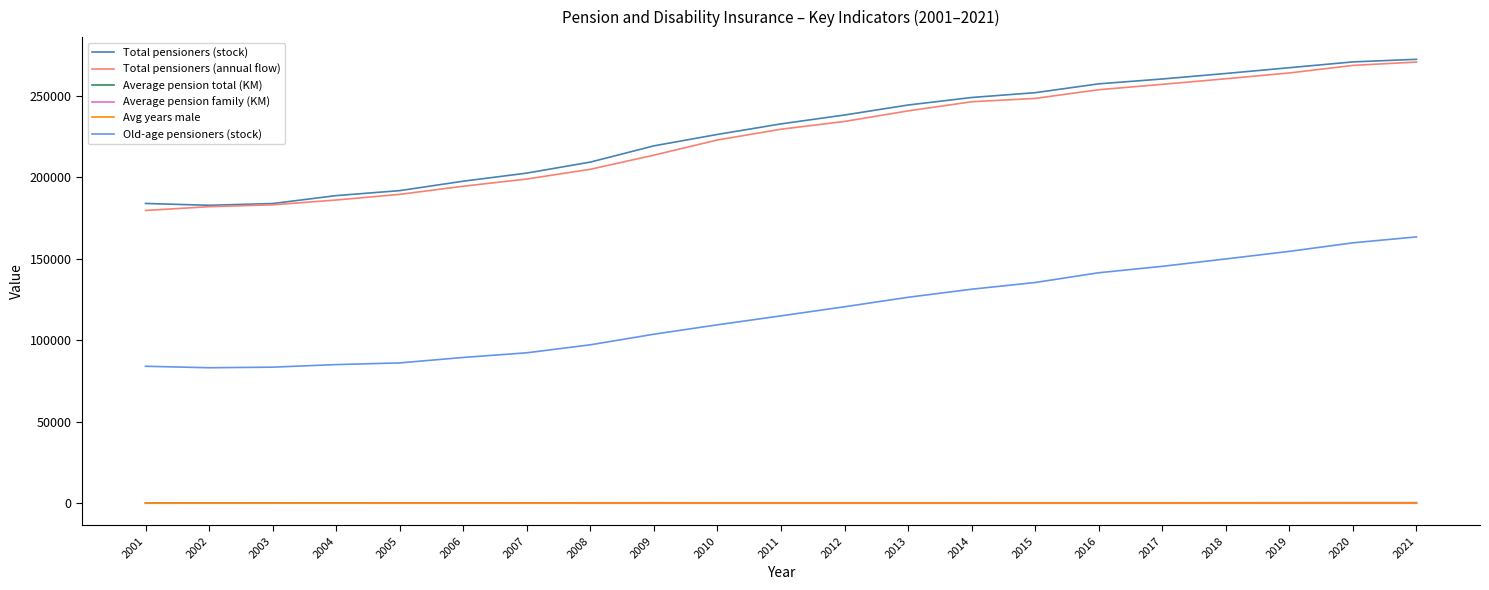

True or false: Old-age pensioners (stock) and Average pension total (KM) intersect in this chart.

False